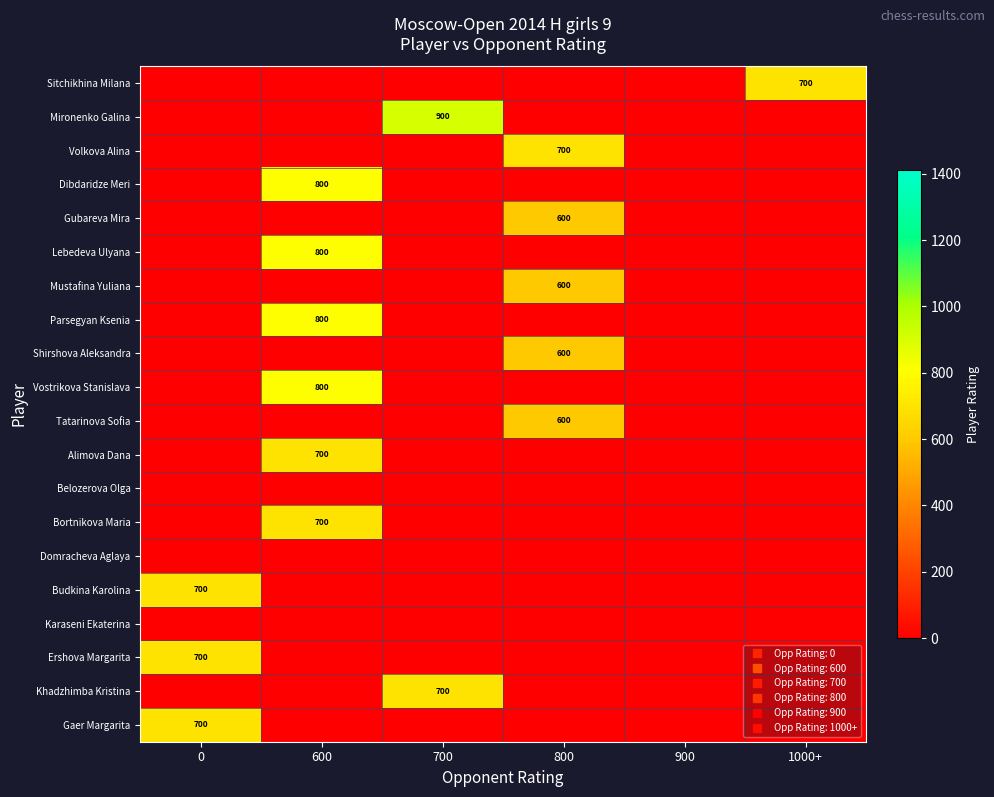

Which has a higher value, 600 or 900?

600